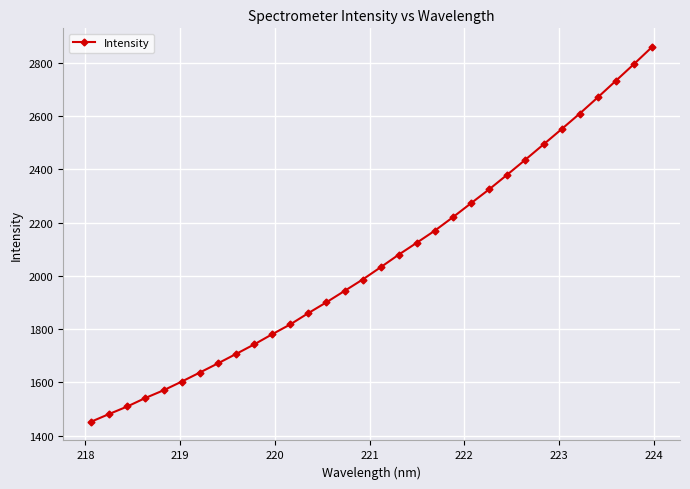

What is the minimum value shown in the chart?

1452.1